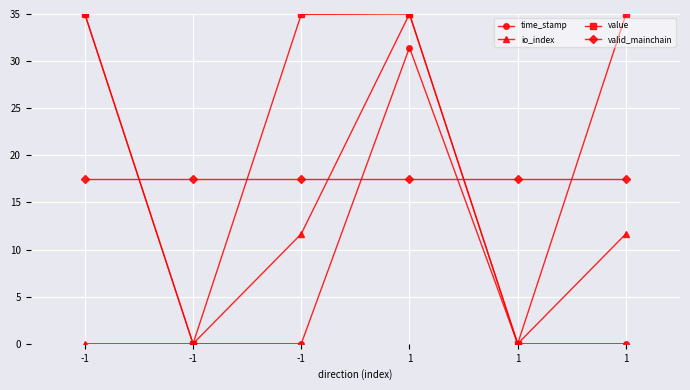

How many data points in io_index are above 11?

3